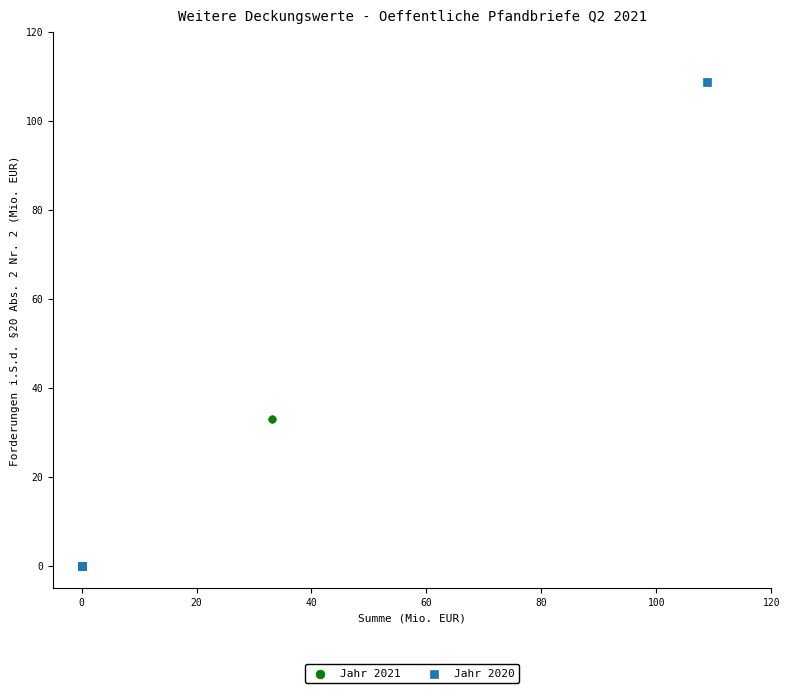

Which series reaches the maximum Y coordinate?

Jahr 2020